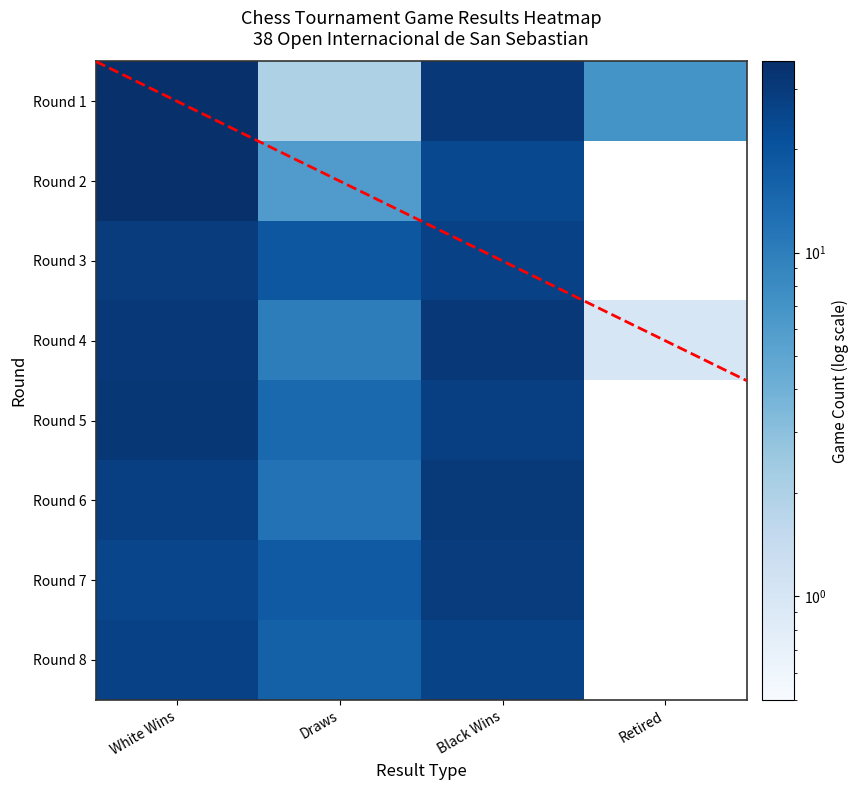

Reading left to right, extract all data points from this chart.

Round 1: White Wins=36	Draws=2	Black Wins=31	Retired=7
Round 2: White Wins=36	Draws=6	Black Wins=24	Retired=0
Round 3: White Wins=29	Draws=19	Black Wins=27	Retired=0
Round 4: White Wins=31	Draws=10	Black Wins=31	Retired=1
Round 5: White Wins=32	Draws=14	Black Wins=28	Retired=0
Round 6: White Wins=28	Draws=12	Black Wins=30	Retired=0
Round 7: White Wins=25	Draws=18	Black Wins=29	Retired=0
Round 8: White Wins=27	Draws=16	Black Wins=26	Retired=0